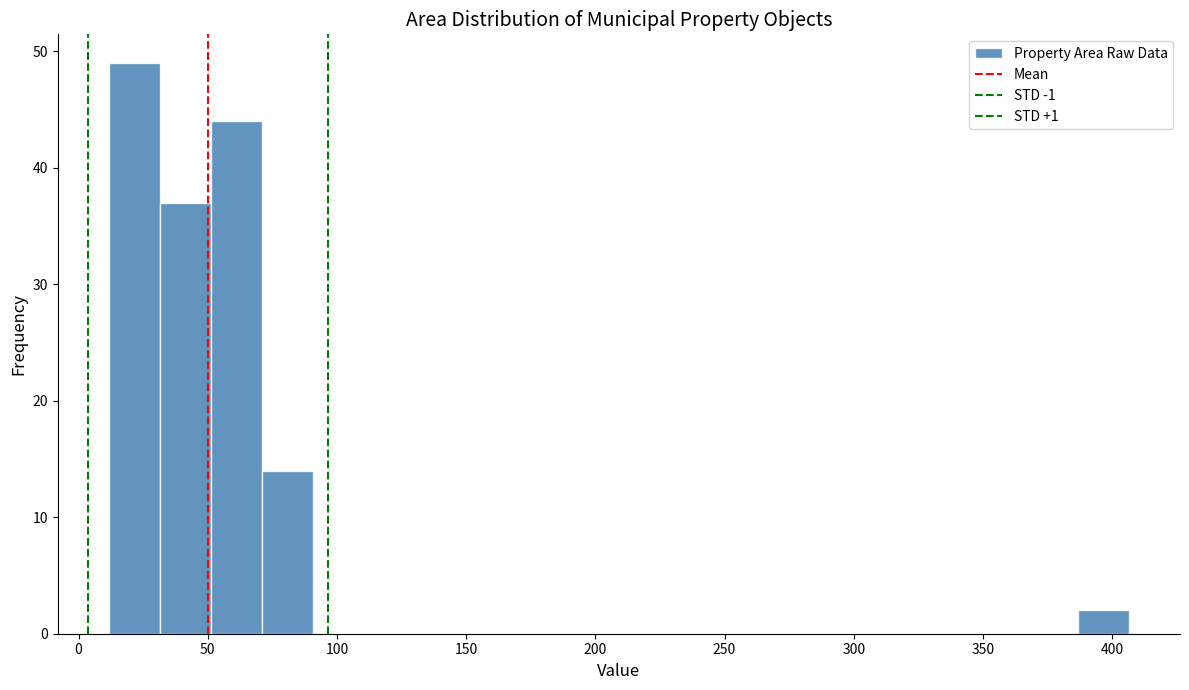

Read against the x-axis, roughly where is the centre of the tallest bar?

20